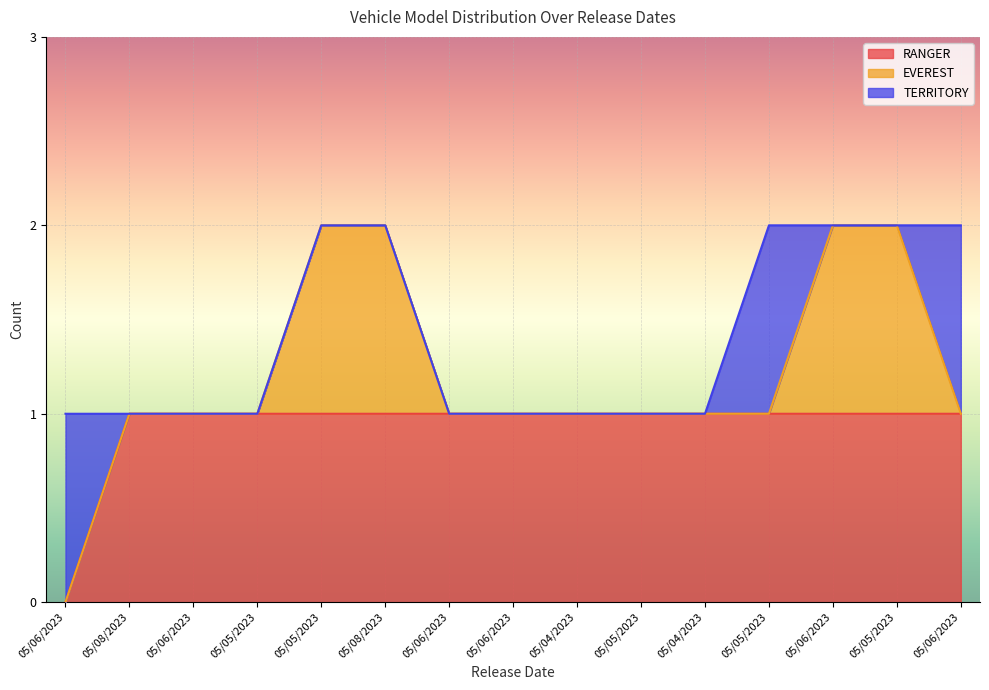

What is the greatest value displayed?

1